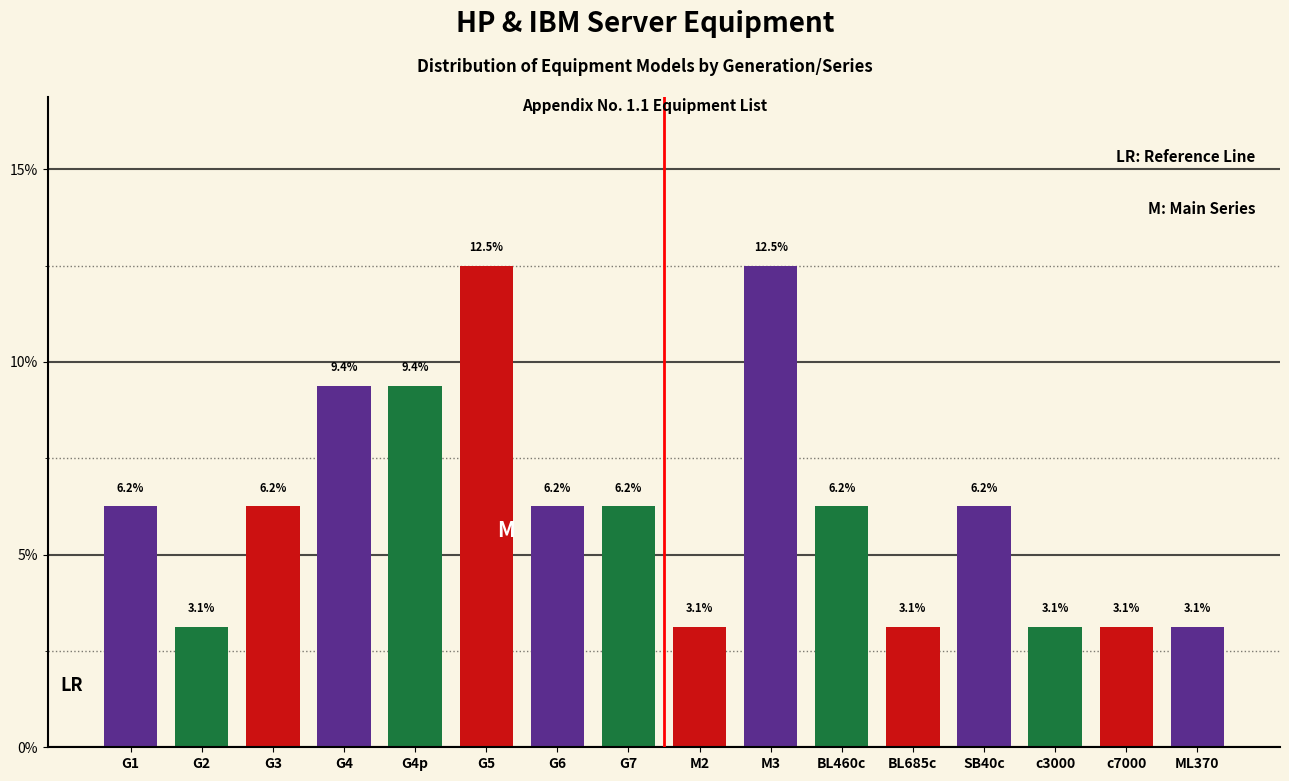

What is the difference between the maximum and minimum values?

9.4